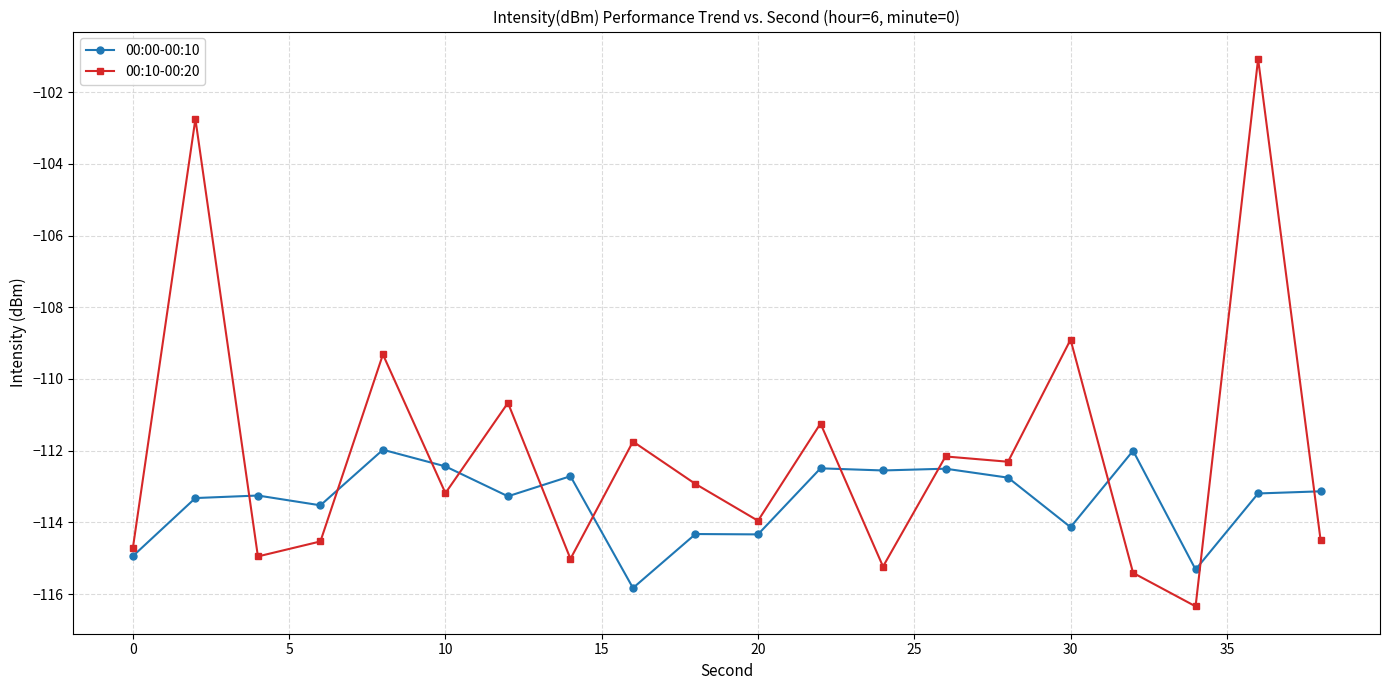

Which series ends up on top after the final intersection of 00:10-00:20 and 00:00-00:10?

00:00-00:10